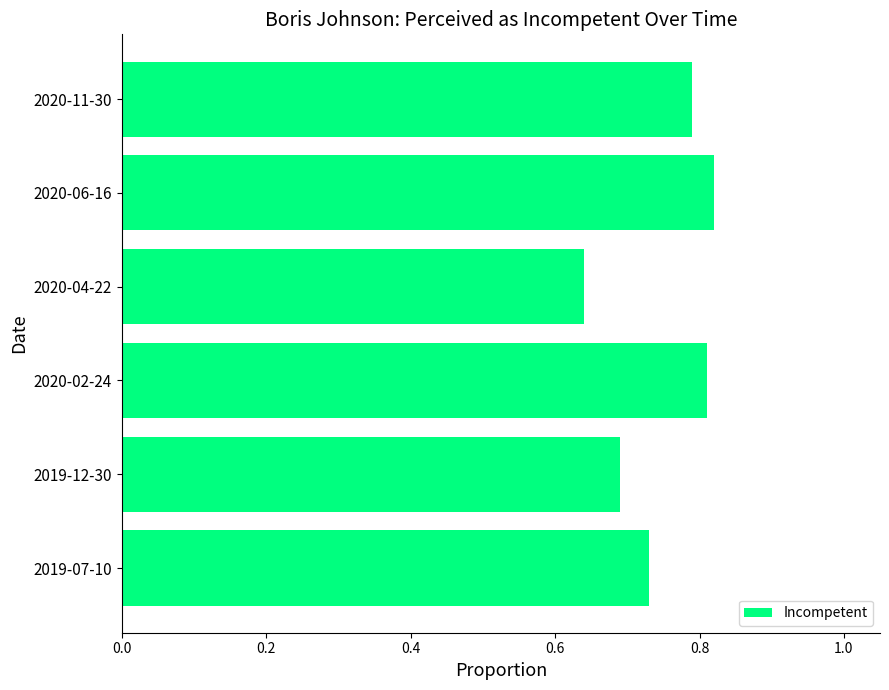

The chart shows a value of 1.0 at 2019-12-30. True or false?

False